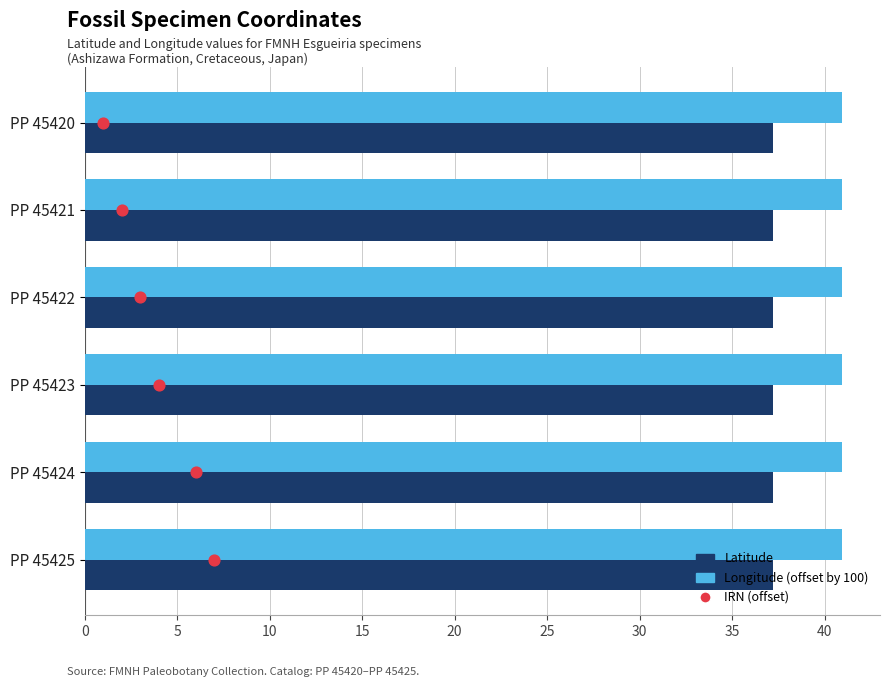

Which series has the widest spread of Y values?

IRN (offset)